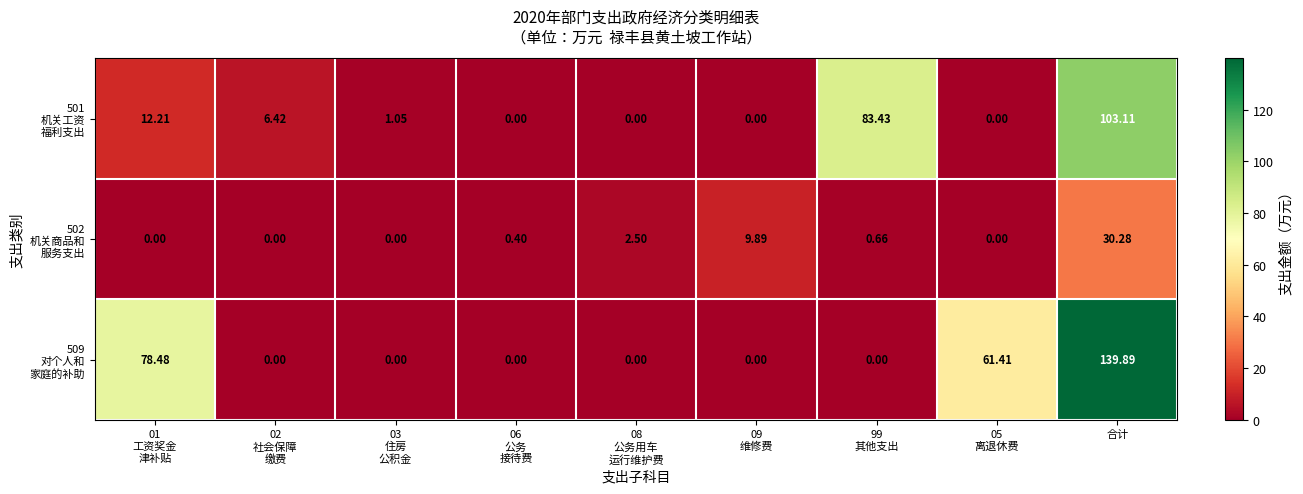

At which category is the sum across all series the highest?

合计